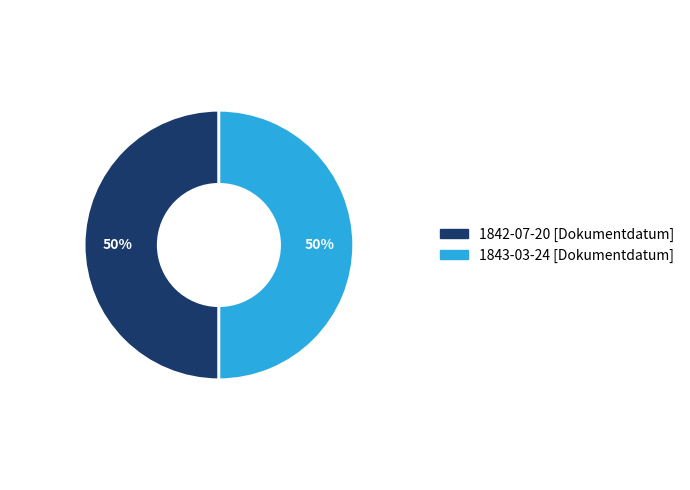

True or false: 1843-03-24 [Dokumentdatum] accounts for 50% of the total.

True